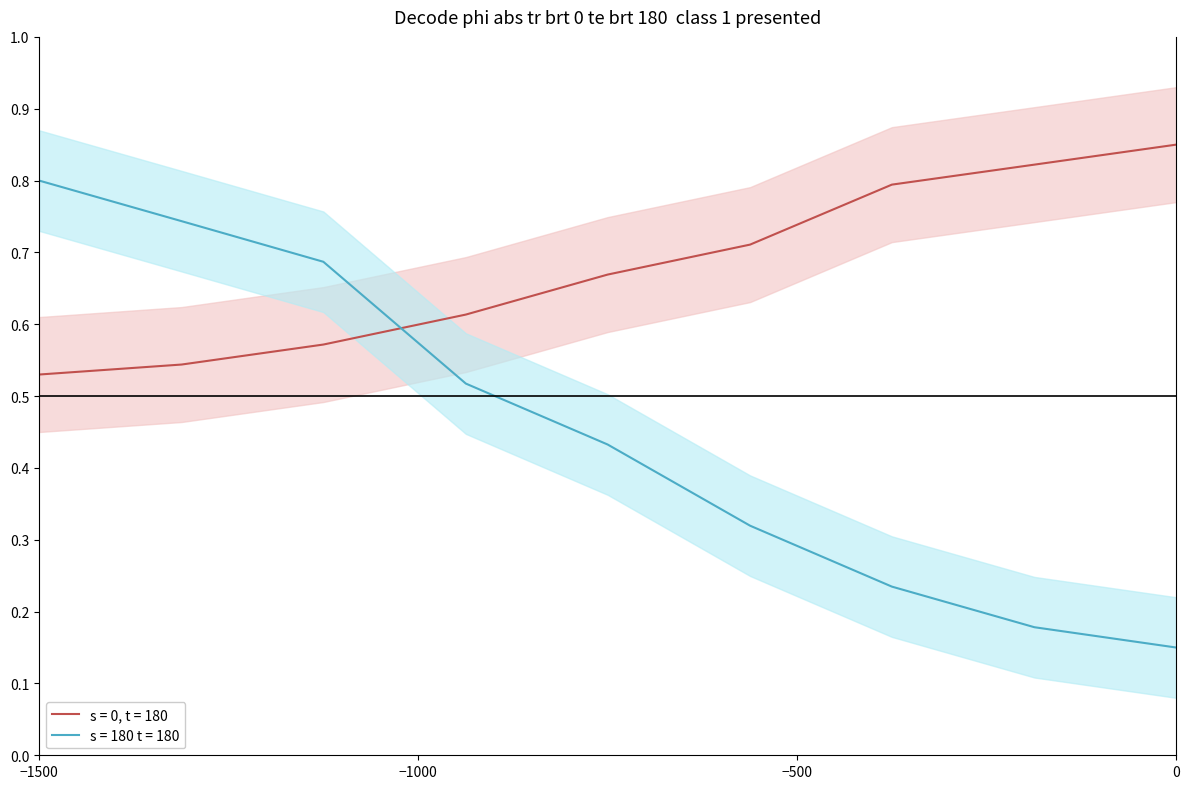

Count the s = 180 t = 180 values in the range 0 to 1.

9